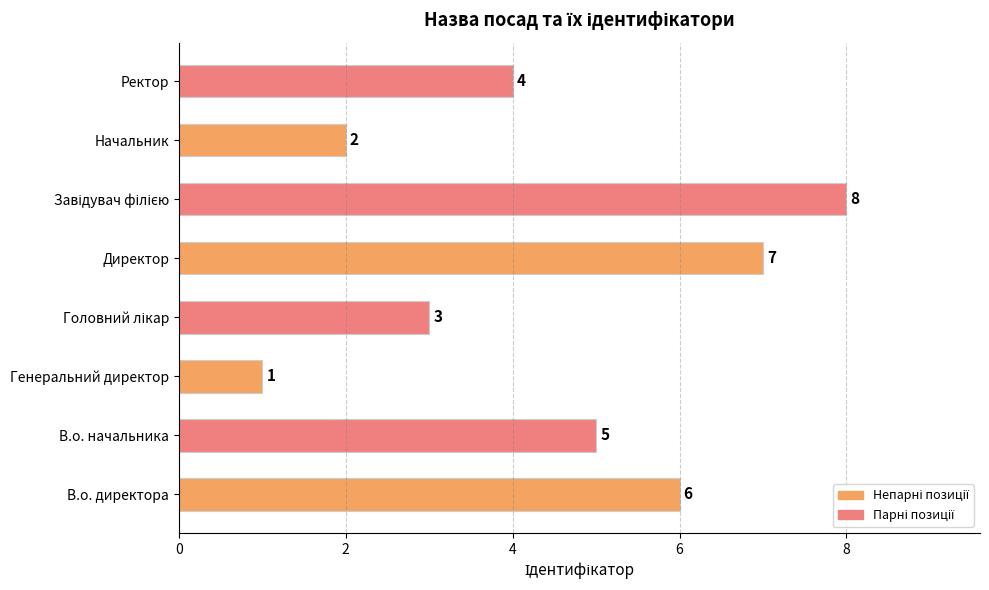

True or false: the data shows 5 at В.о. начальника.

True